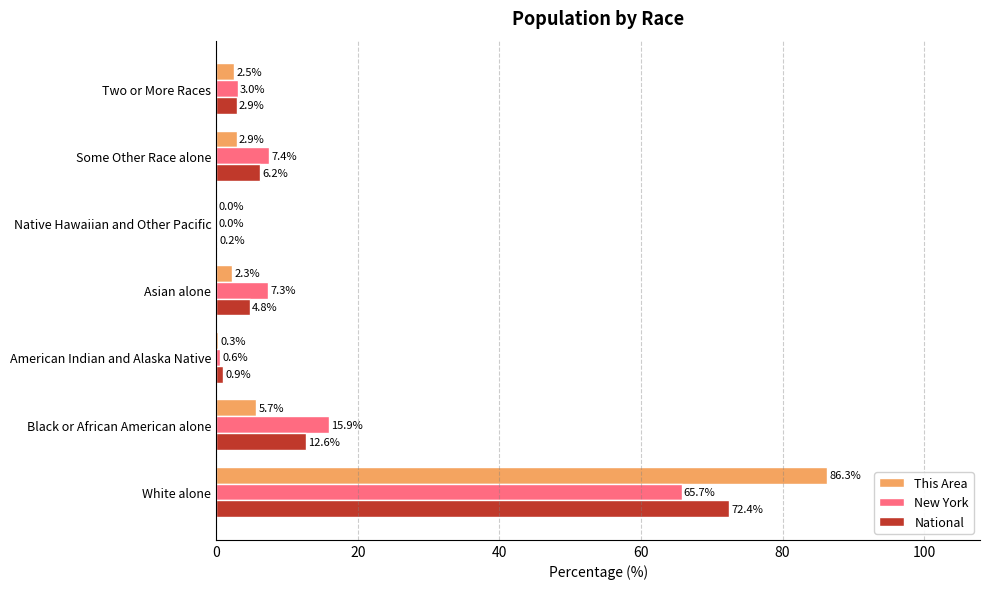

What is the total value across all series at Two or More Races?

8.4